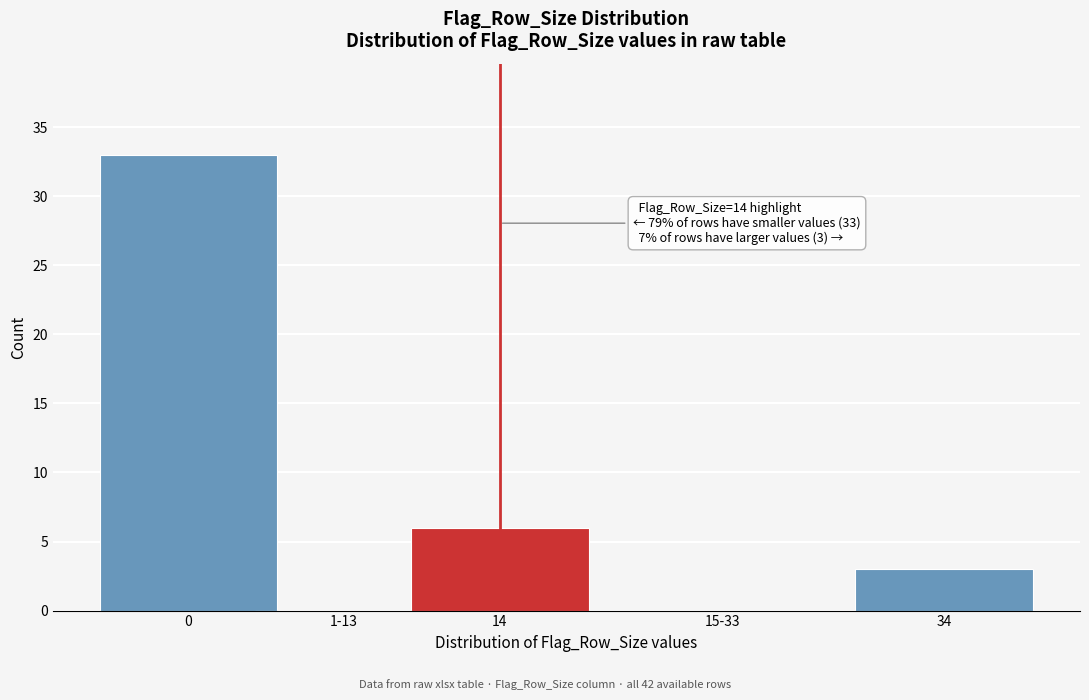

Reading right to left, what are all the values shown in this chart?

34=3	15-33=0	14=6	1-13=0	0=33